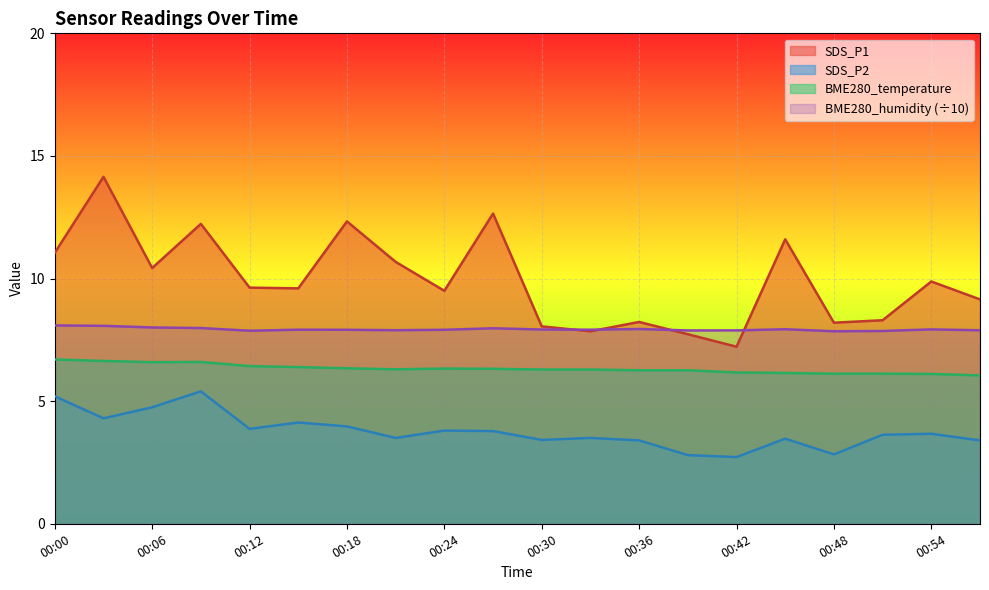

What are all the series names shown in the legend?

SDS_P1, SDS_P2, BME280_temperature, BME280_humidity (÷10)